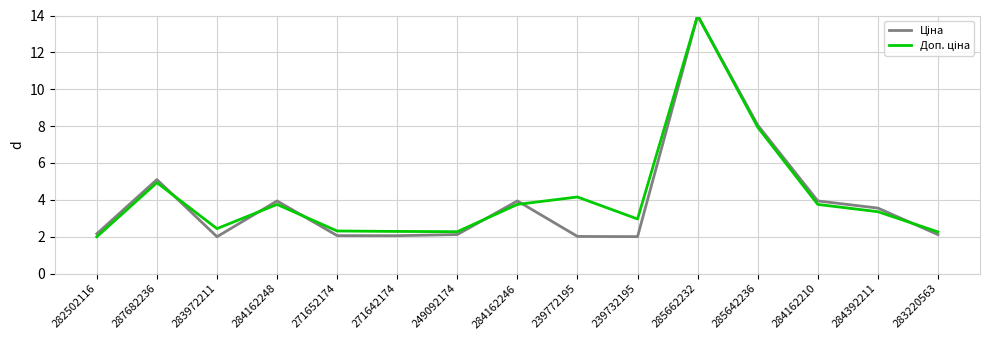

What is the difference between the highest and lowest values at 239772195?

2.1